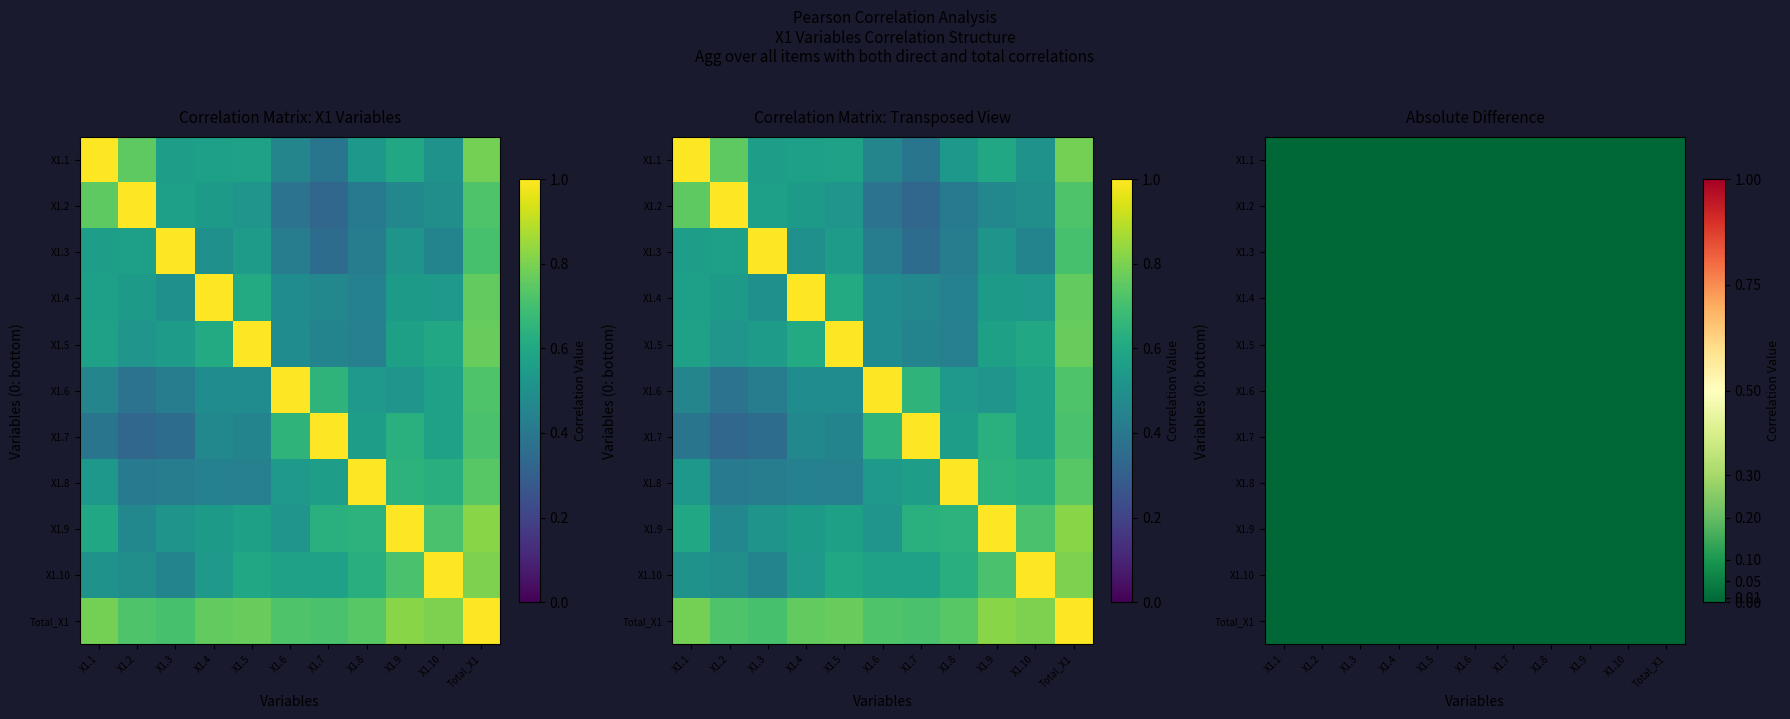

True or false: Total_X1 has a value of 0.5 at X1.9.

False